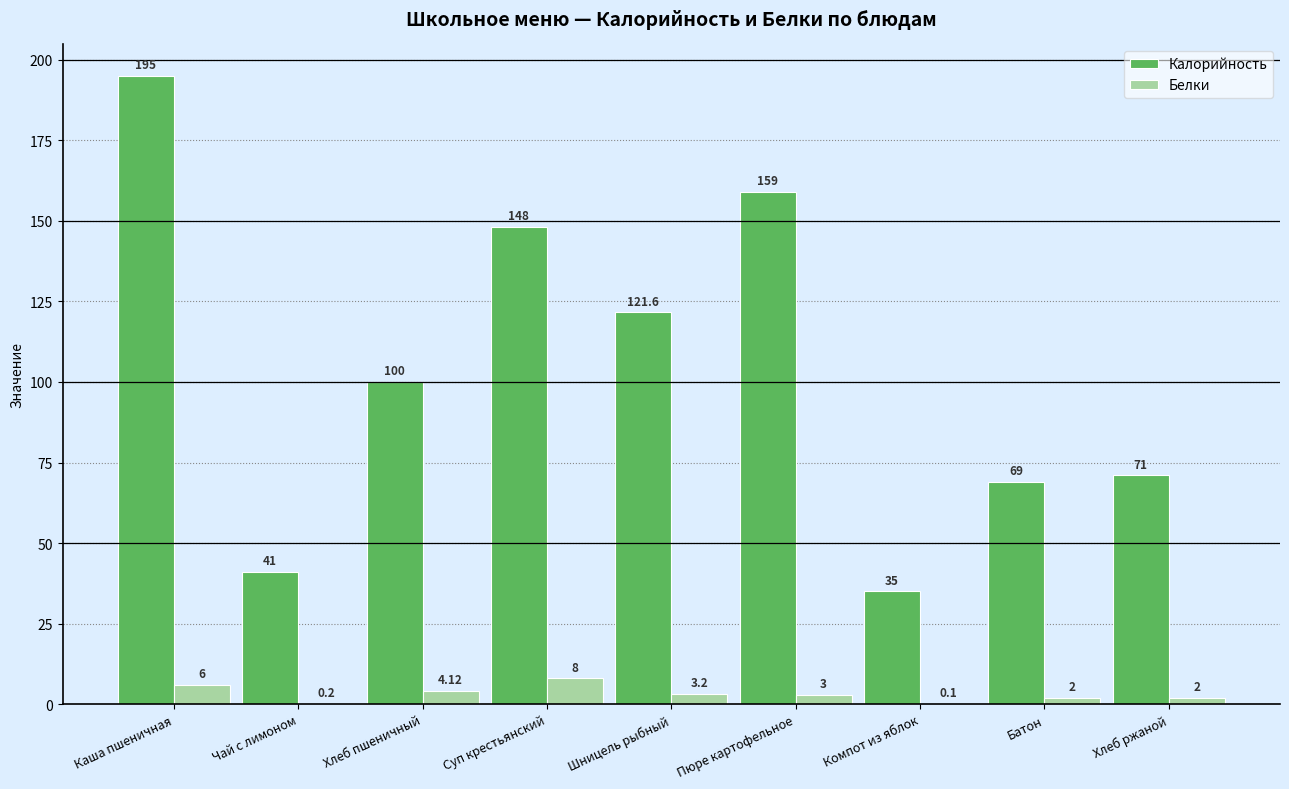

At which category is the sum across all series the highest?

Каша пшеничная